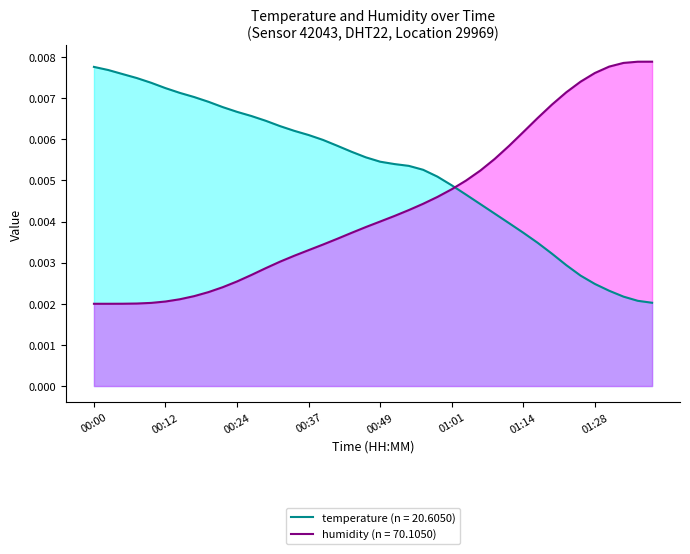

True or false: humidity has a value of 0.0 at 00:22.

False